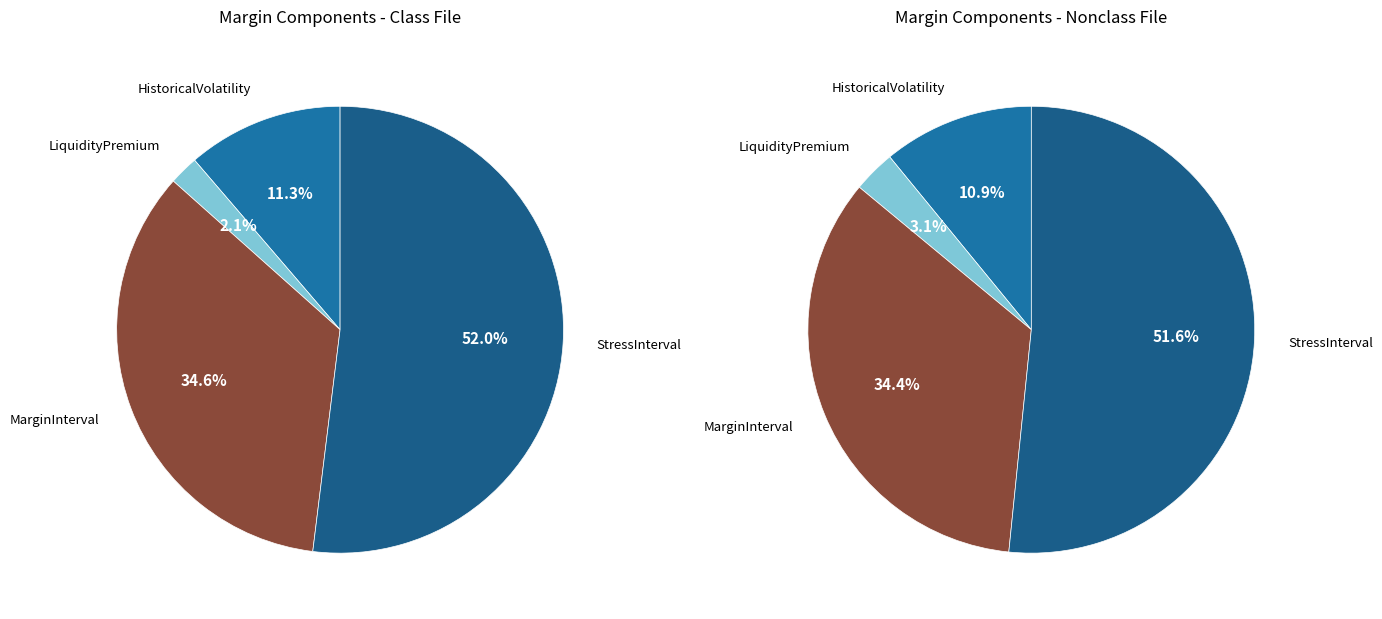

To the nearest percent, what is the difference between the HistoricalVolatility and MarginInterval slice percentages?

24%